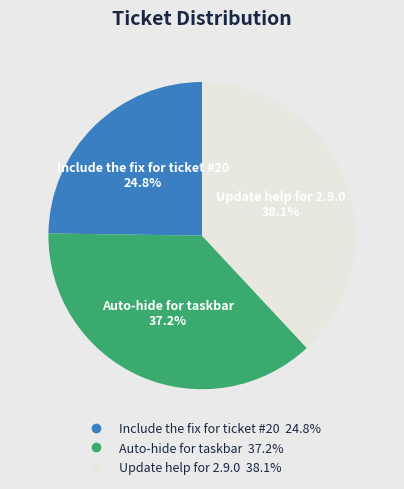

To the nearest percent, what is the difference between the Auto-hide for taskbar and Include the fix for ticket #20 slice percentages?

12%